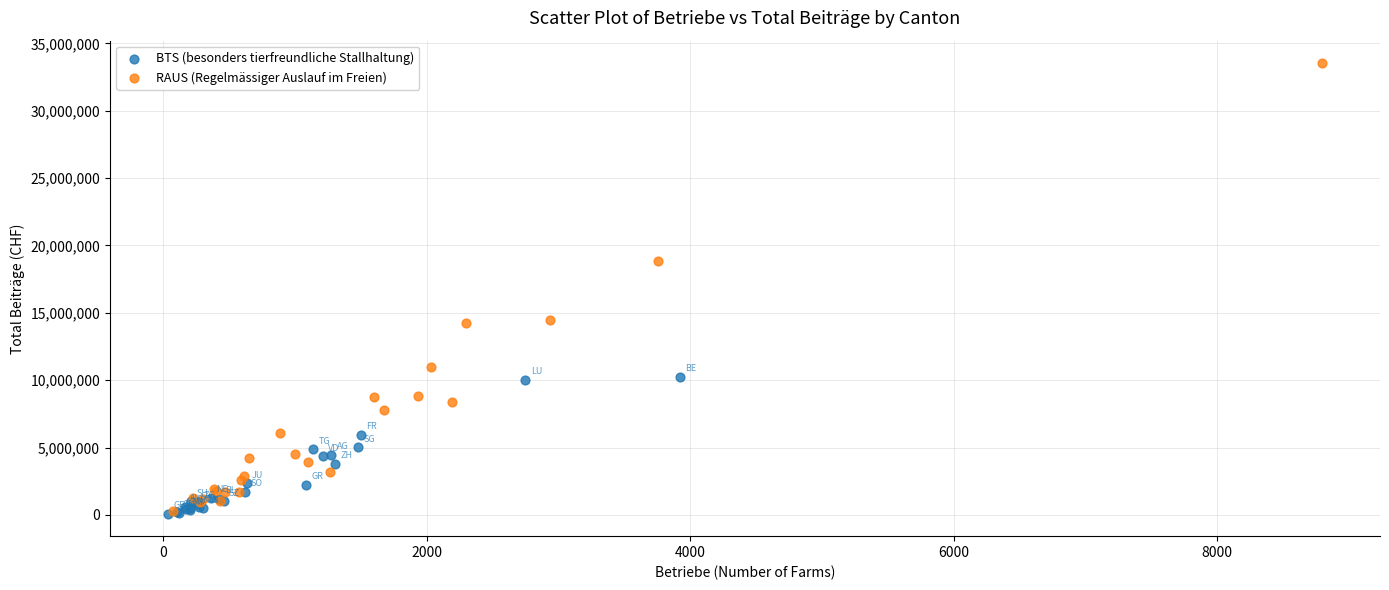

What are all the series names shown in the legend?

BTS (besonders tierfreundliche Stallhaltung), RAUS (Regelmässiger Auslauf im Freien)